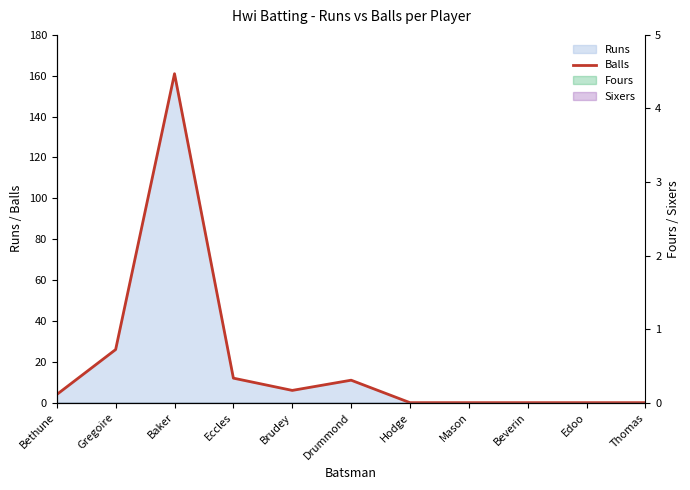

How many points are lower than both their immediate neighbors (excluding endpoints)?

1